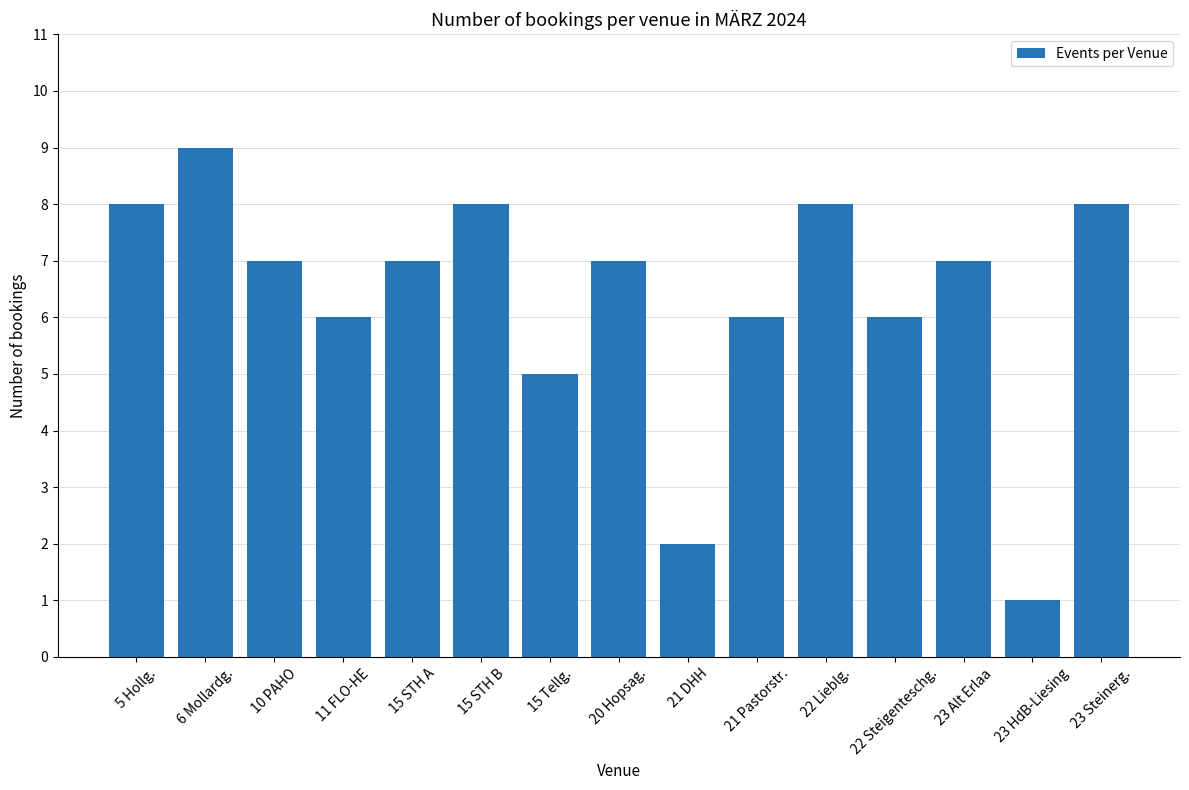

What is the difference between the values at 23 Alt Erlaa and 11 FLO-HE?

1